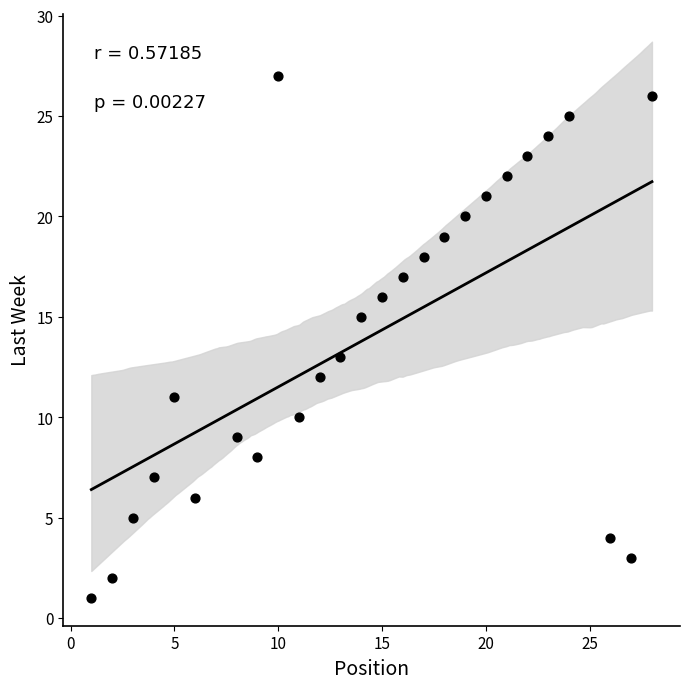

What is the range of Y values (max minus min)?

26